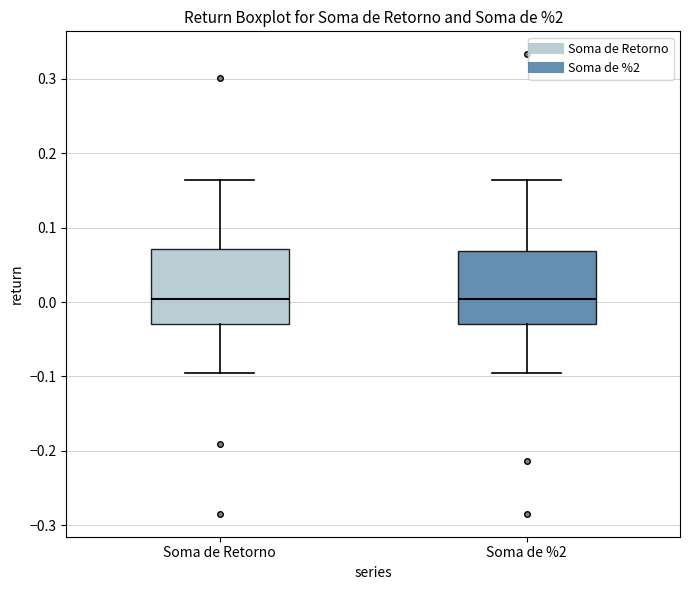

Reading left to right, read every box against the y-axis: the position of its median line, the range the box covers, and the ends of its whiskers. The values are not printed on the chart, so give them approximately, as read against the axis.

Soma de Retorno: median 0.00, box -0.03 to 0.07, whiskers -0.10 to 0.16
Soma de %2: median 0.00, box -0.03 to 0.07, whiskers -0.10 to 0.16